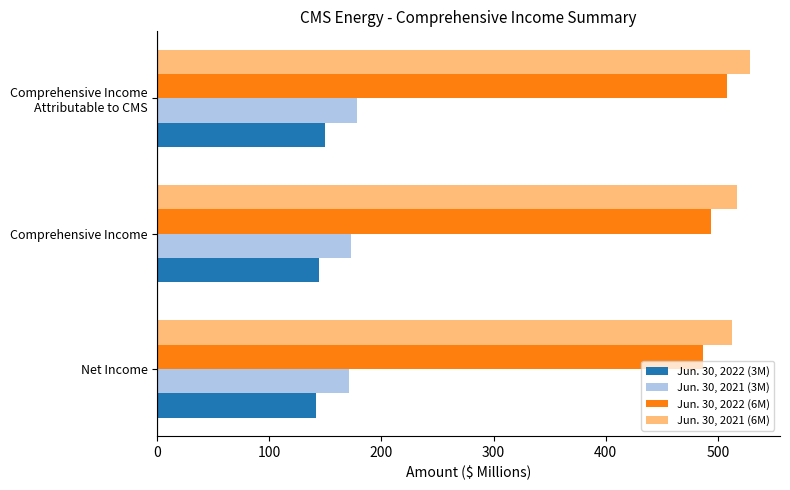

What is the minimum value shown in the chart?

142